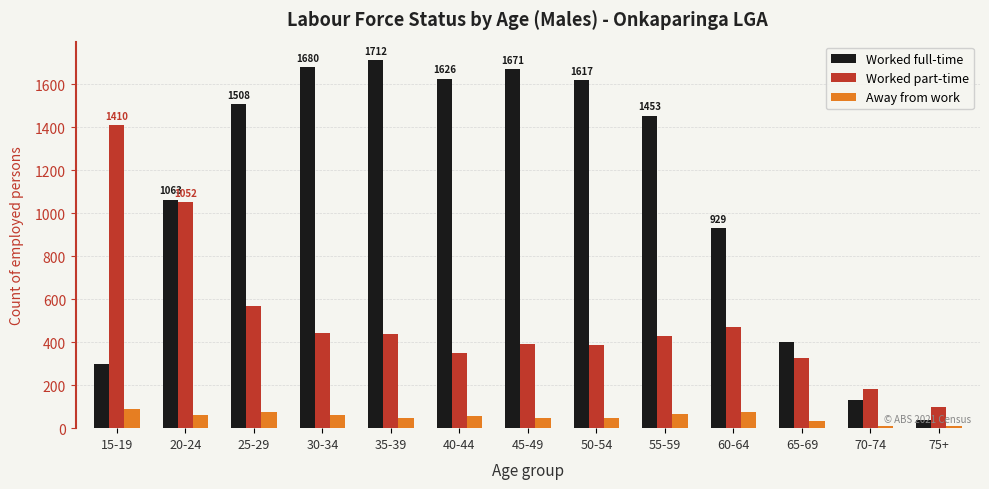

What position from the left is 25-29?

3